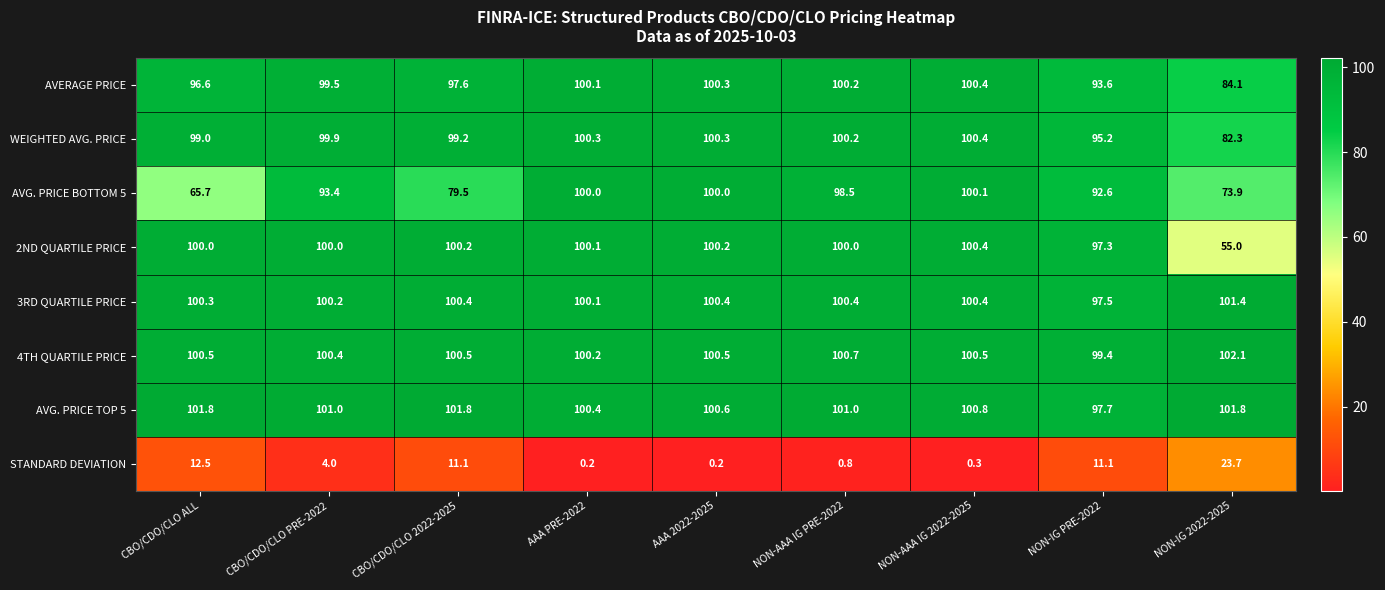

Which series changed the most between AAA PRE-2022 and NON-AAA IG PRE-2022?

AVG. PRICE BOTTOM 5